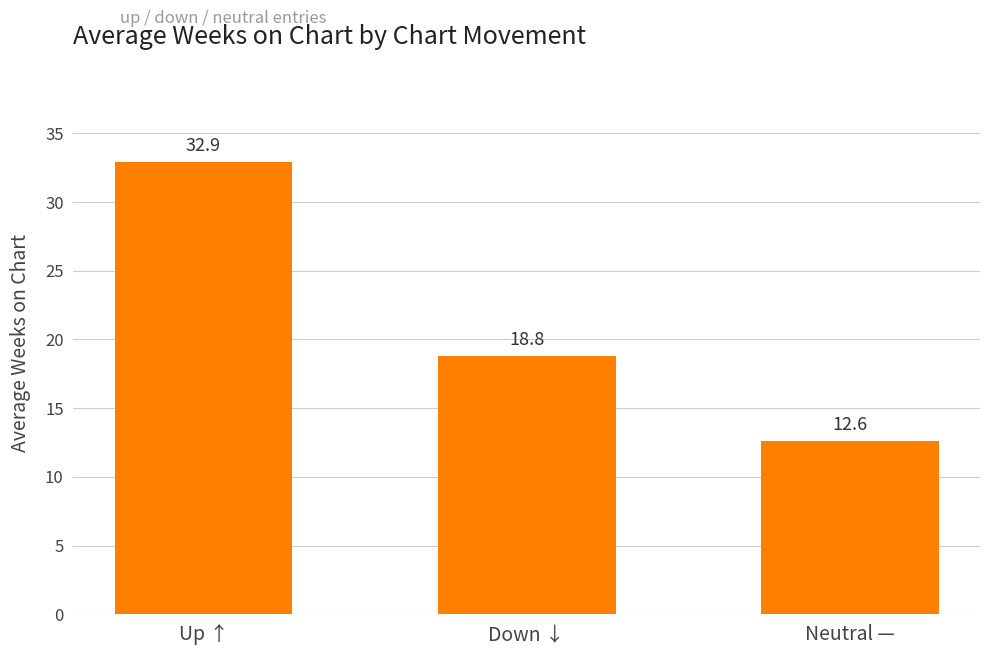

Rank the categories by value from lowest to highest.

Neutral —, Down ↓, Up ↑